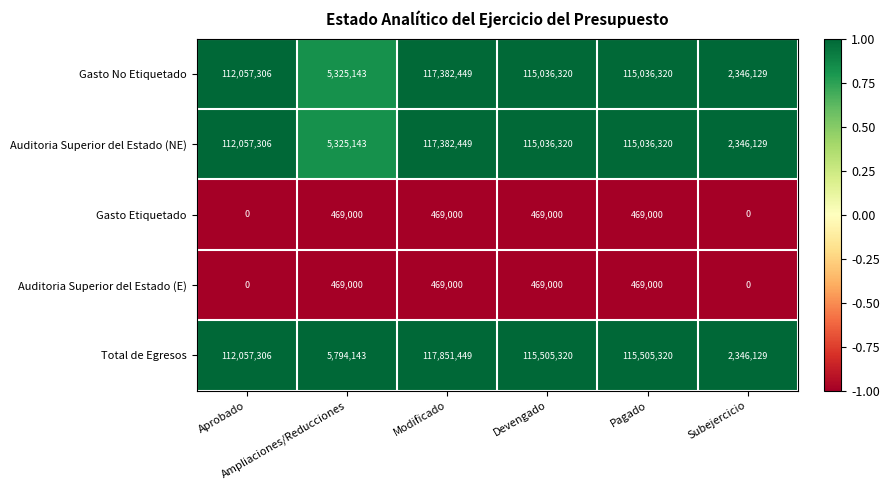

Which series has the largest range (max minus min)?

Total de Egresos